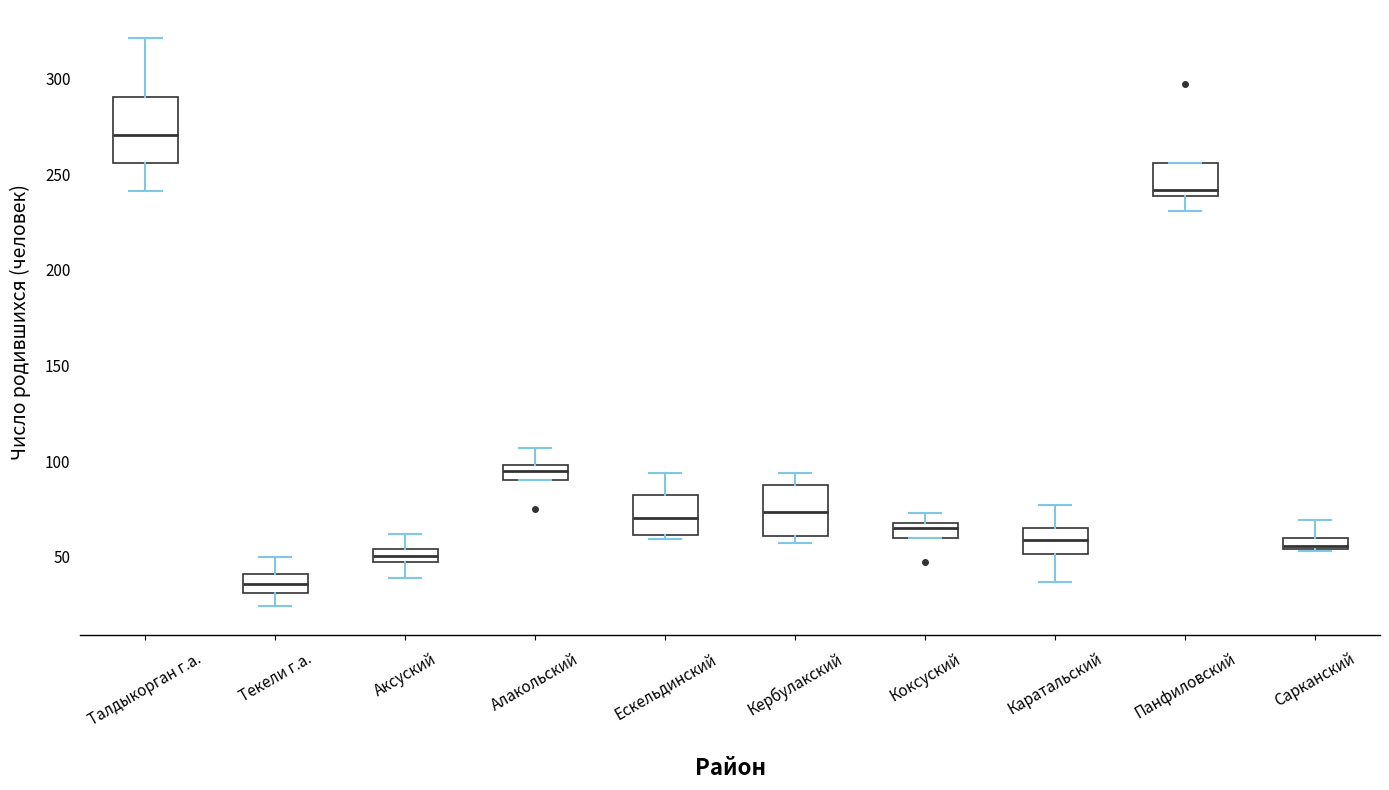

Which box is the tallest, from its lower edge to its upper edge?

Талдыкорган г.а.